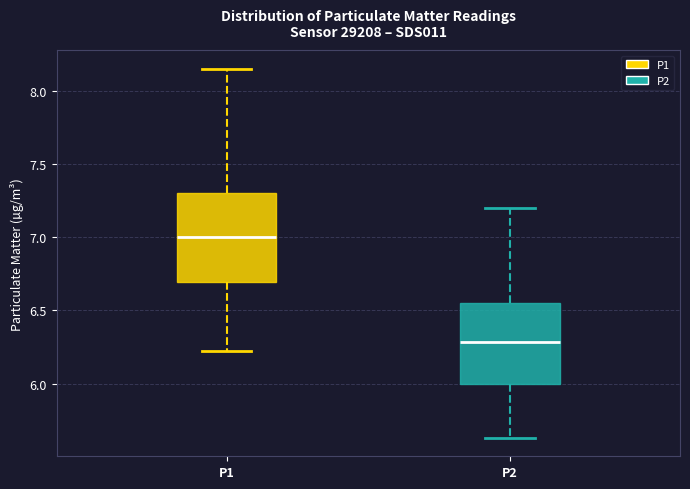

Reading left to right, read every box against the y-axis: the position of its median line, the range the box covers, and the ends of its whiskers. The values are not printed on the chart, so give them approximately, as read against the axis.

P1: median 7.00, box 6.70 to 7.30, whiskers 6.20 to 8.15
P2: median 6.30, box 6.00 to 6.55, whiskers 5.65 to 7.20